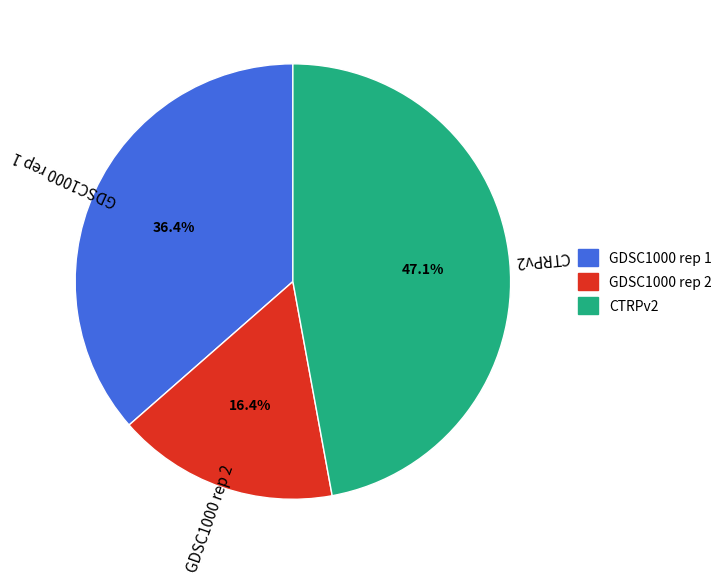

To the nearest percent, what portion does GDSC1000 rep 2 represent?

16%